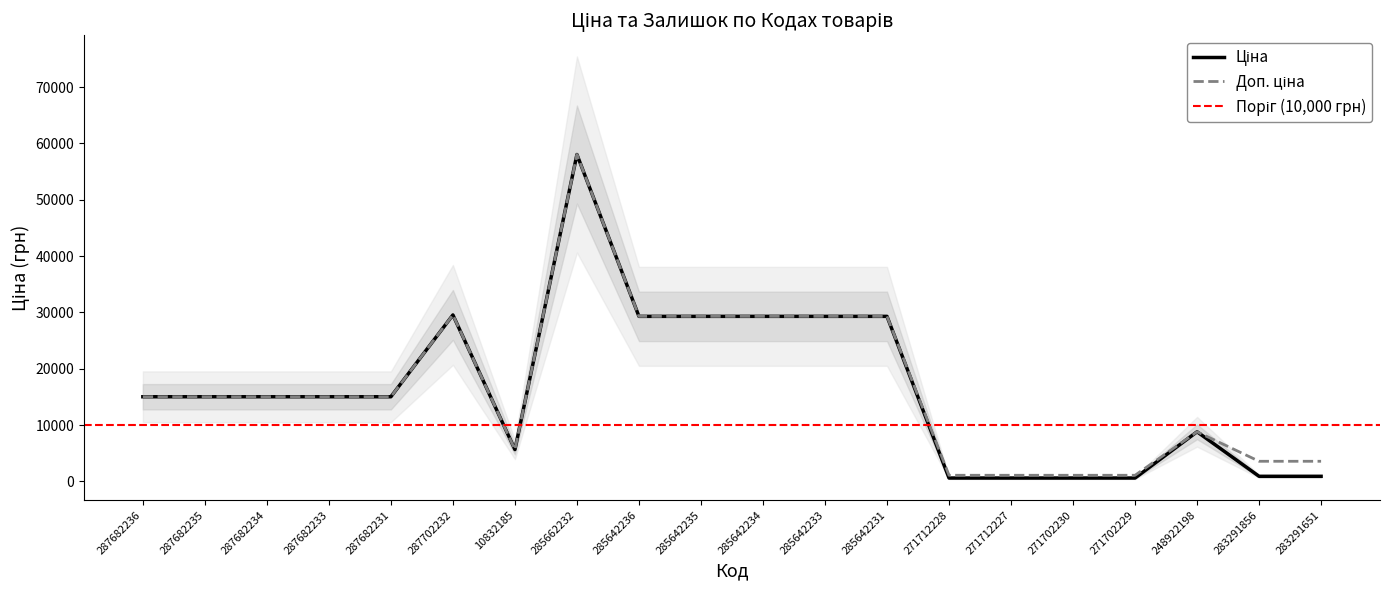

Reading left to right, list all the values displayed in this chart.

Ціна: 287682236=15019.2	287682235=15019.2	287682234=15019.2	287682233=15019.2	287682231=15019.2	287702232=29548.9	10832185=5636.0	285662232=58037.0	285642236=29294.9	285642235=29294.9	285642234=29294.9	285642233=29294.9	285642231=29294.9	271712228=586.0	271712227=586.0	271702230=586.0	271702229=586.0	248922198=8797.6	283291856=889.9	283291651=889.9
Доп. ціна: 287682236=15019.2	287682235=15019.2	287682234=15019.2	287682233=15019.2	287682231=15019.2	287702232=29548.9	10832185=5636.0	285662232=58037.0	285642236=29294.9	285642235=29294.9	285642234=29294.9	285642233=29294.9	285642231=29294.9	271712228=1074.5	271712227=1074.5	271702230=1074.5	271702229=1074.5	248922198=8797.6	283291856=3559.7	283291651=3559.7